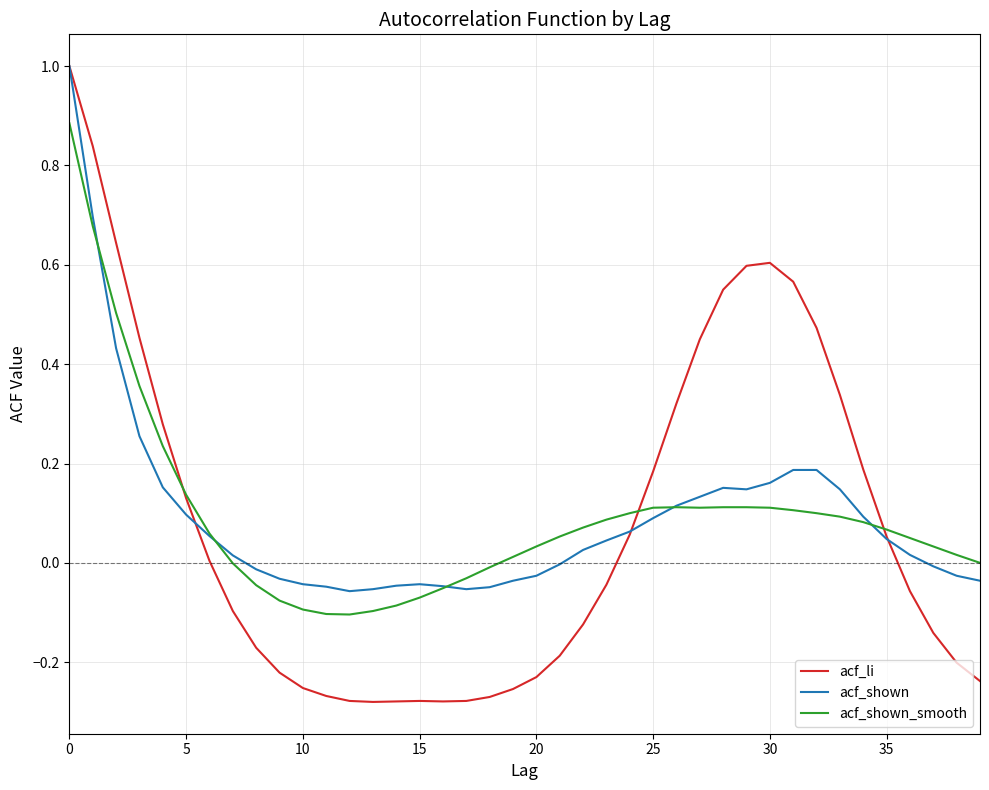

Which series has the widest spread of values?

acf_li